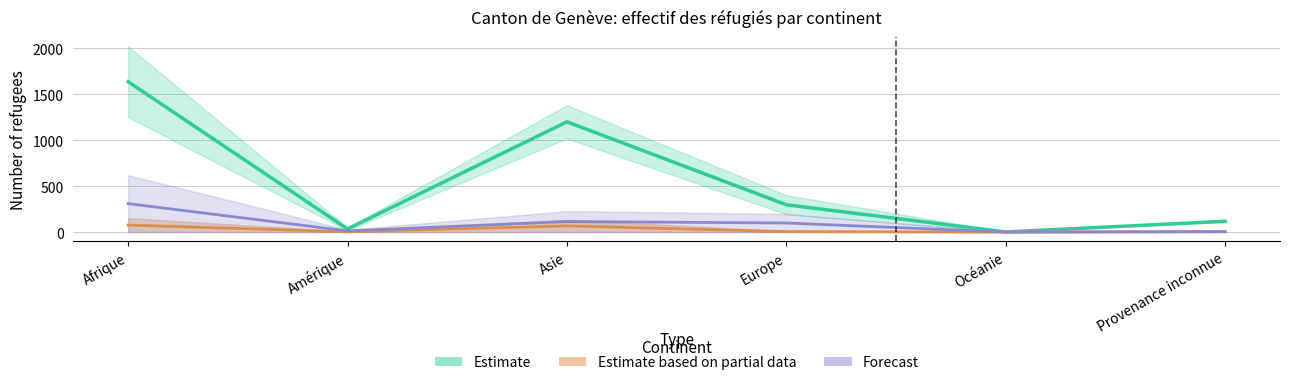

What is the difference between the second highest and second lowest values in the Forecast series?

110.0